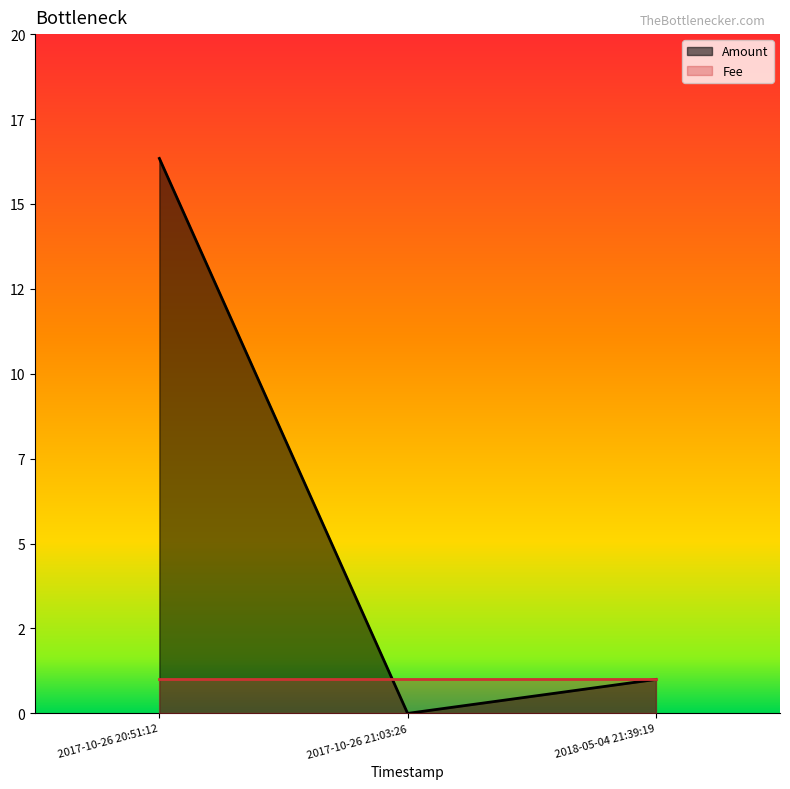

True or false: the data shows 24.5 at 2017-10-26 20:51:12.

False